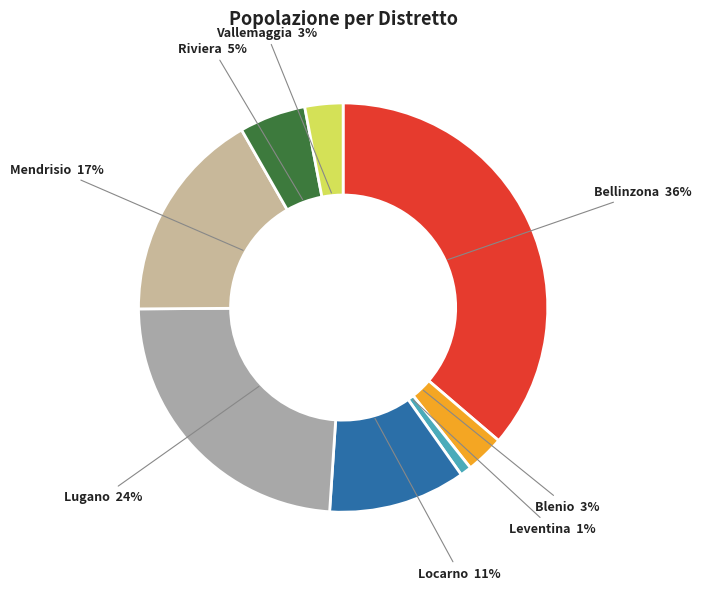

Does Lugano represent more than half of the total?

No